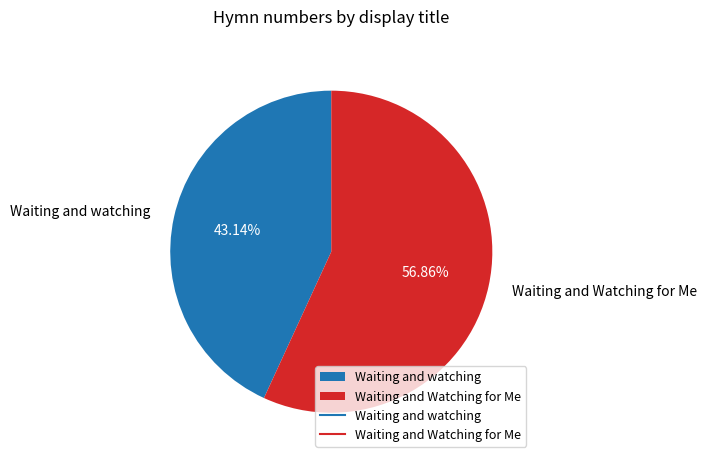

Does Waiting and watching represent more than half of the total?

No